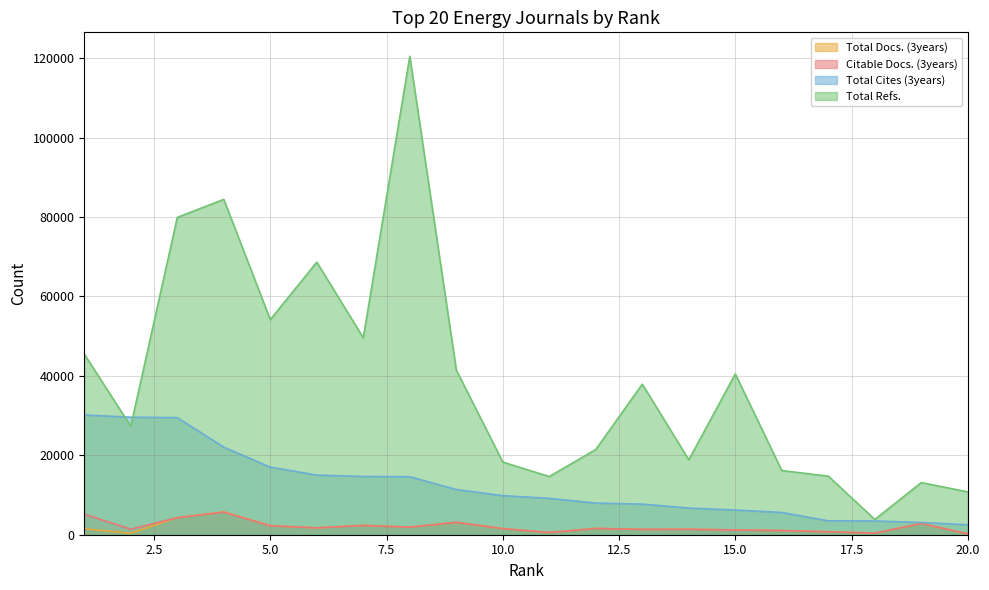

The Total Refs. series shows 5035 at 18. True or false?

False